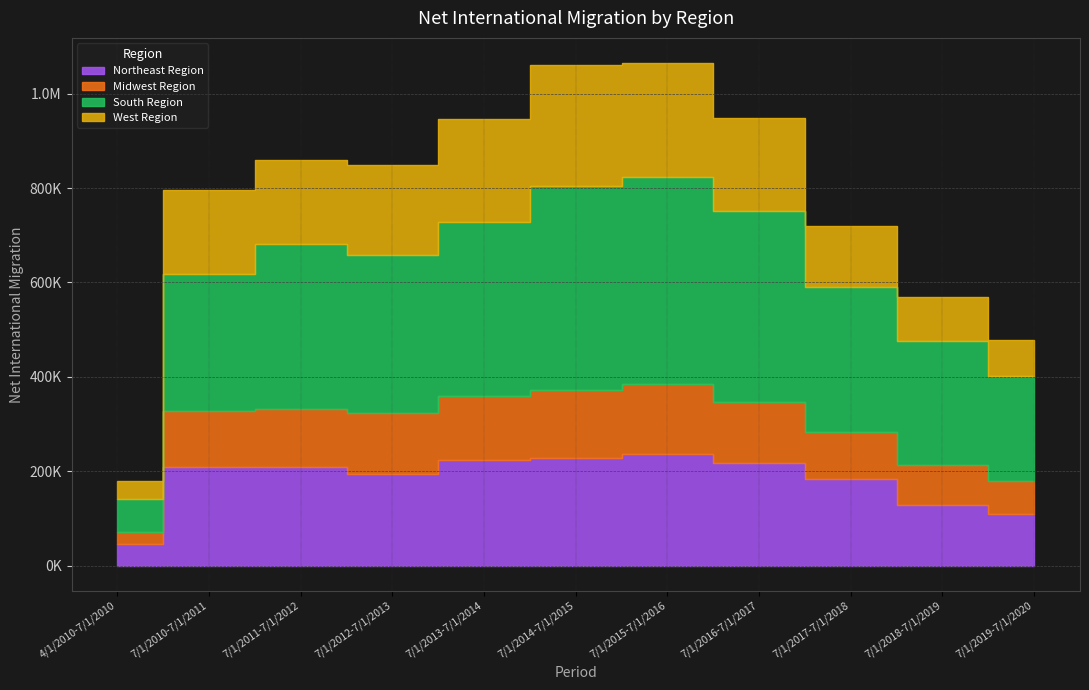

What is the maximum value for Midwest Region?

147575